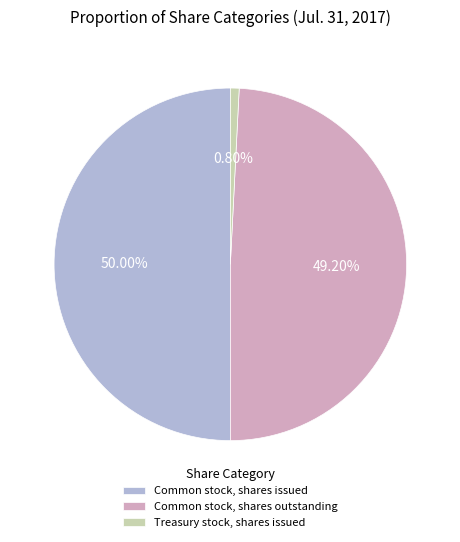

Does Common stock, shares outstanding account for over 50% of the chart?

No